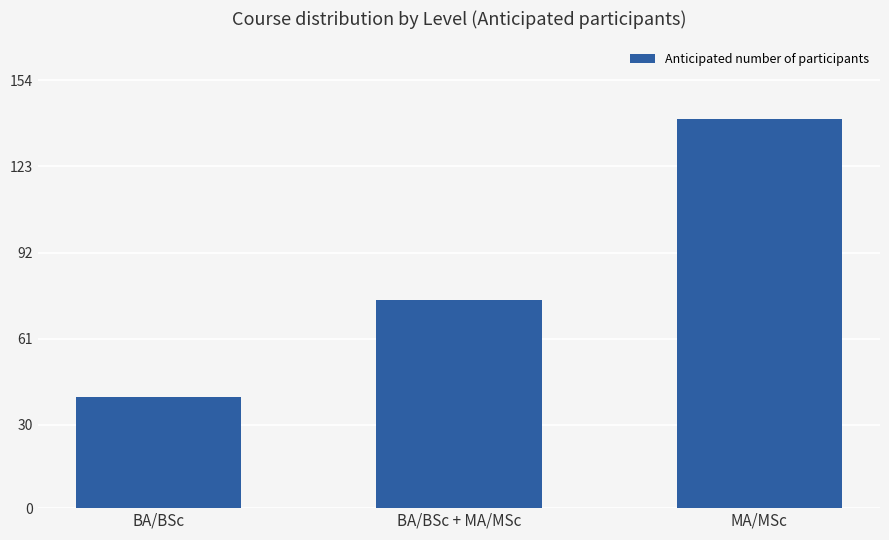

Where is the data nearest to the value 90?

BA/BSc + MA/MSc